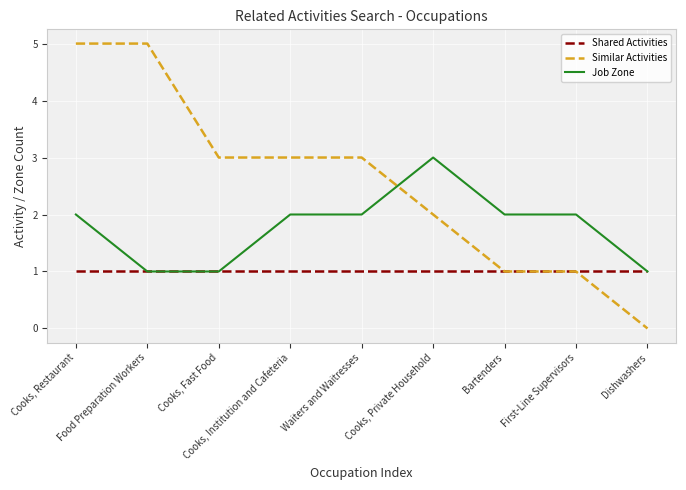

What is the sum of all Job Zone values?

16